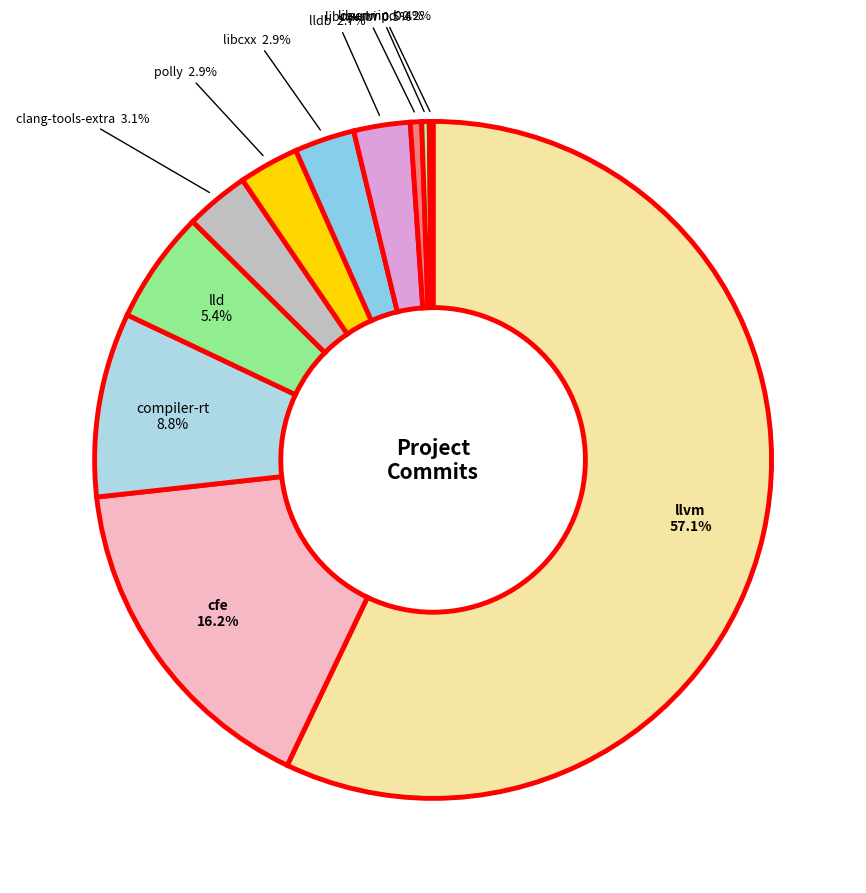

How many segments does this pie chart have?

11